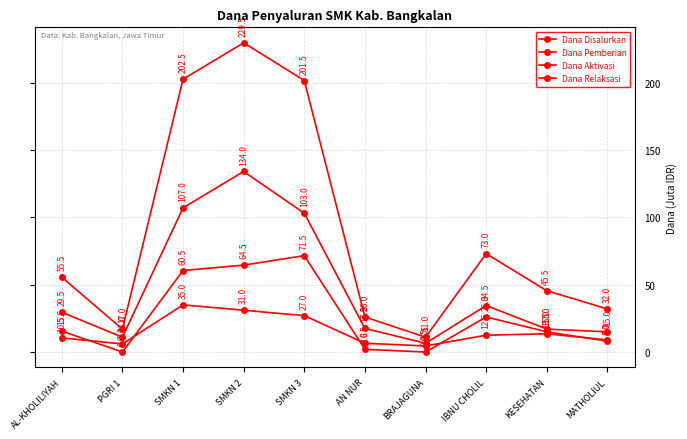

How many series are shown in this chart?

4